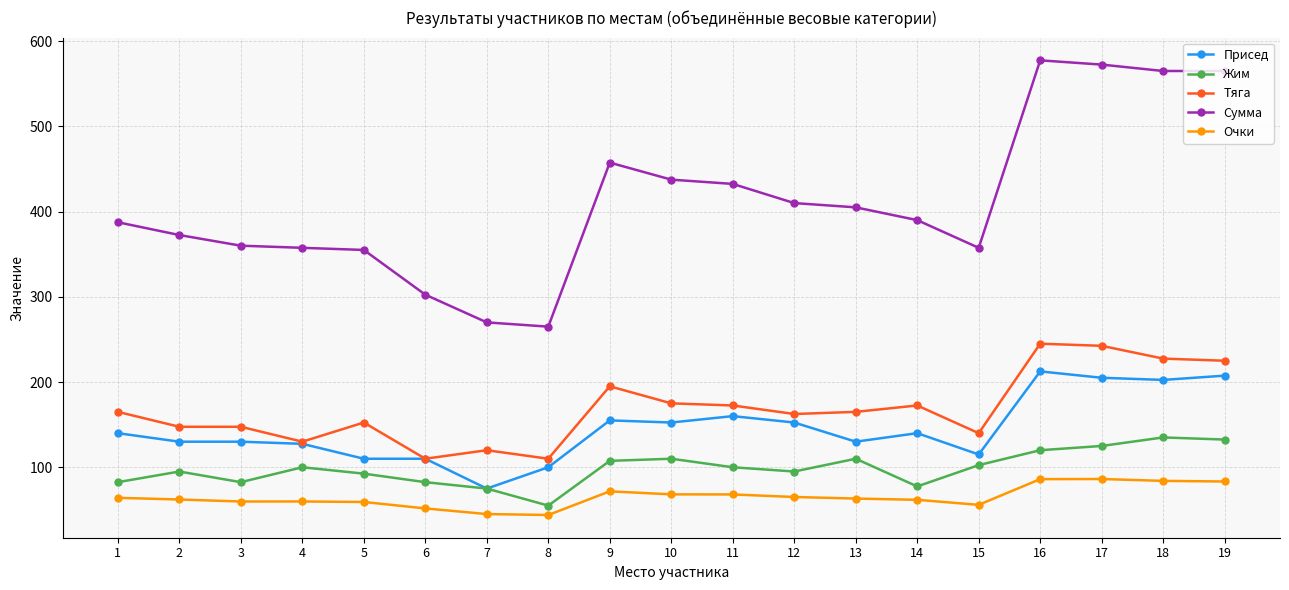

What is the average value of the Присед series?

145.0